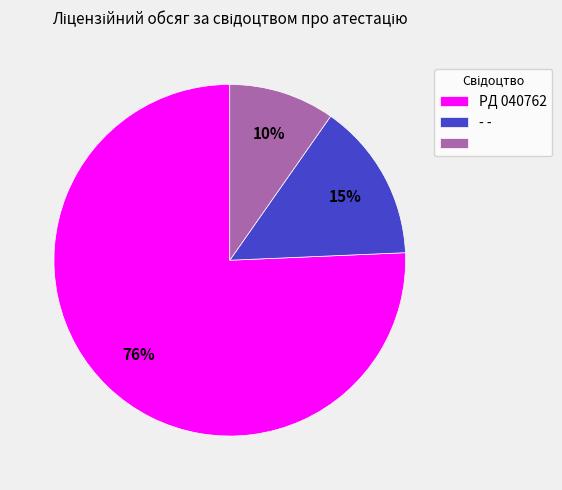

To the nearest percent, what is the average slice percentage?

33%